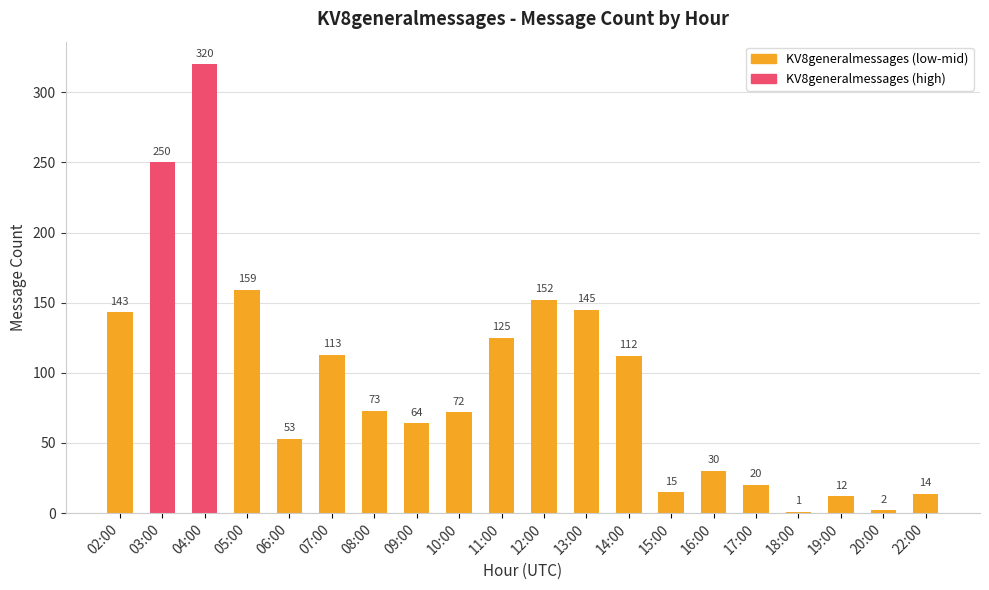

Reading left to right, what are all the values shown in this chart?

02:00=143	03:00=250	04:00=320	05:00=159	06:00=53	07:00=113	08:00=73	09:00=64	10:00=72	11:00=125	12:00=152	13:00=145	14:00=112	15:00=15	16:00=30	17:00=20	18:00=1	19:00=12	20:00=2	22:00=14